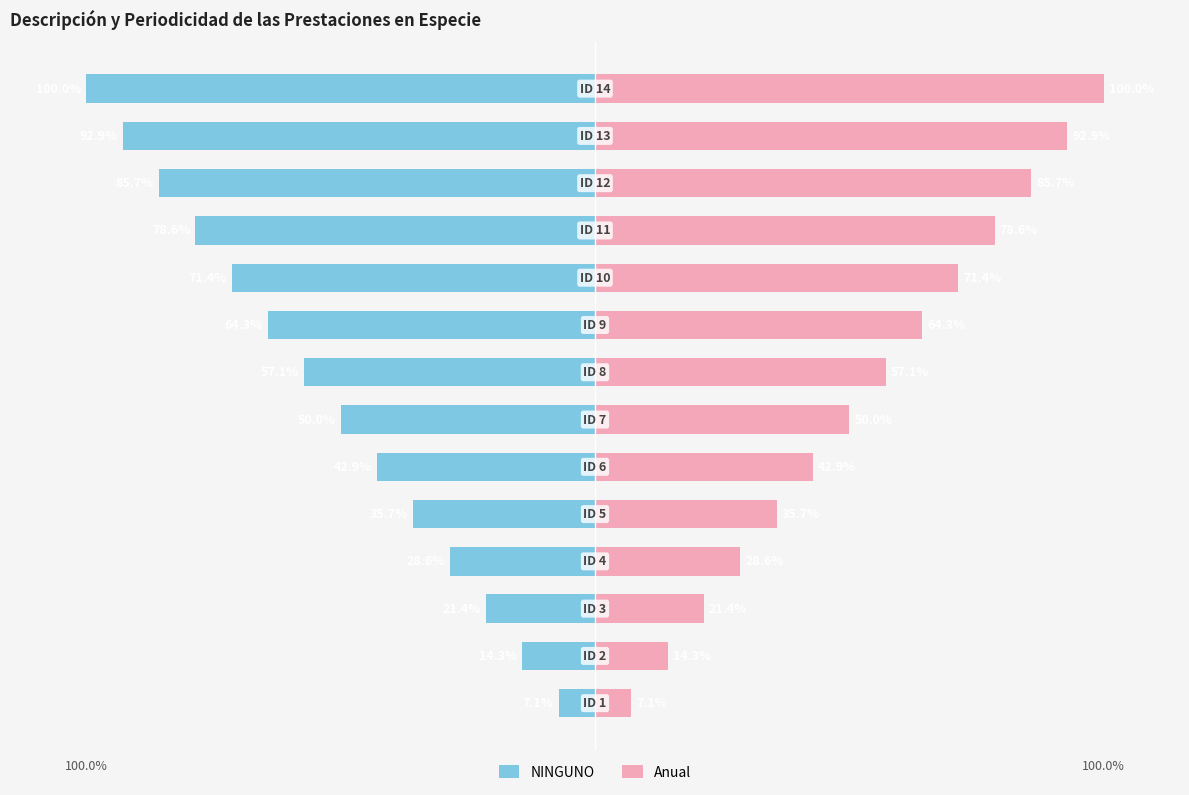

What is the average value of the Anual series?

53.6